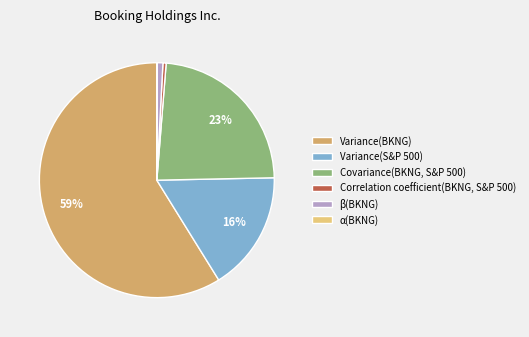

What is the ratio of the value at Variance(S&P 500) to the value at Variance(BKNG)?

0.3